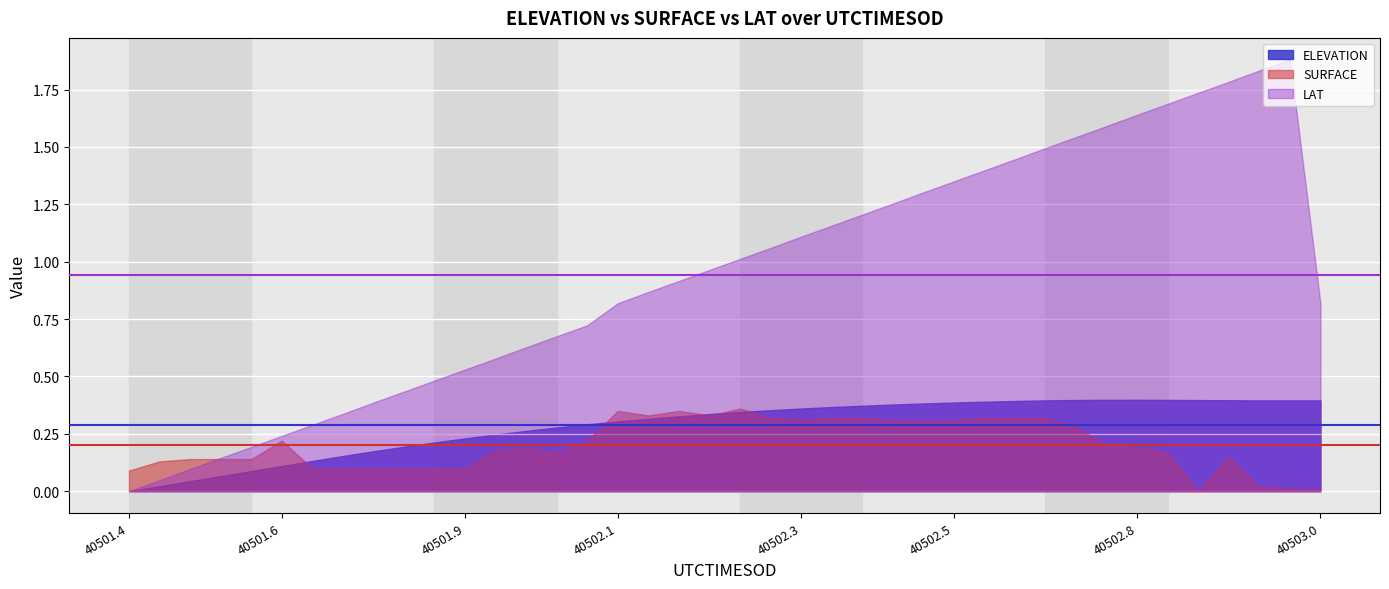

List the series in order of their peak value, lowest first.

SURFACE mean, ELEVATION mean, LAT mean